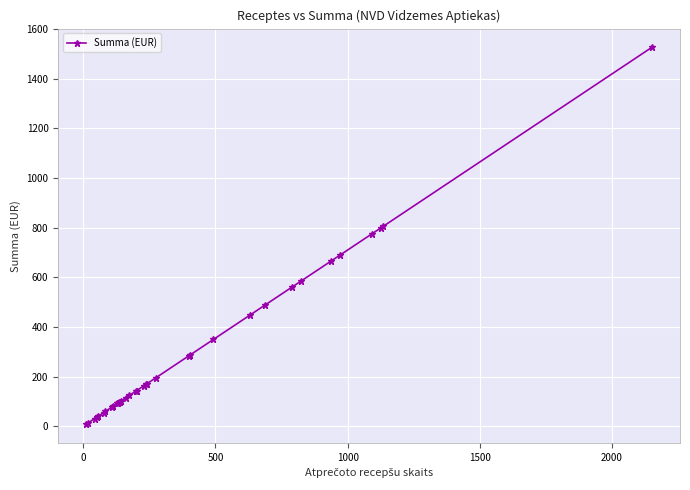

What is the value of the 35th point from the left?

805.1